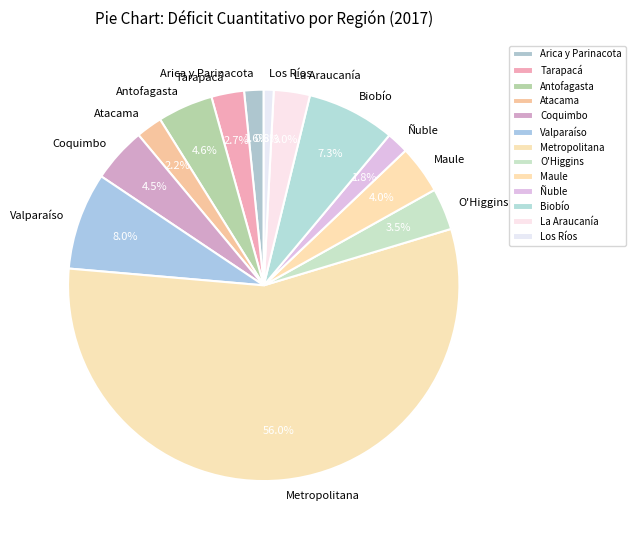

Which has a higher value, Antofagasta or Arica y Parinacota?

Antofagasta